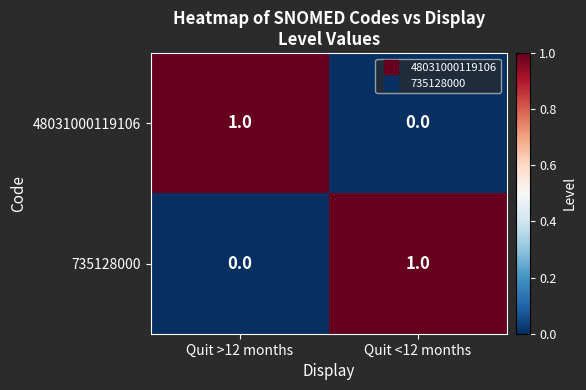

What is the spread (max minus min) of values at Quit <12 months?

1